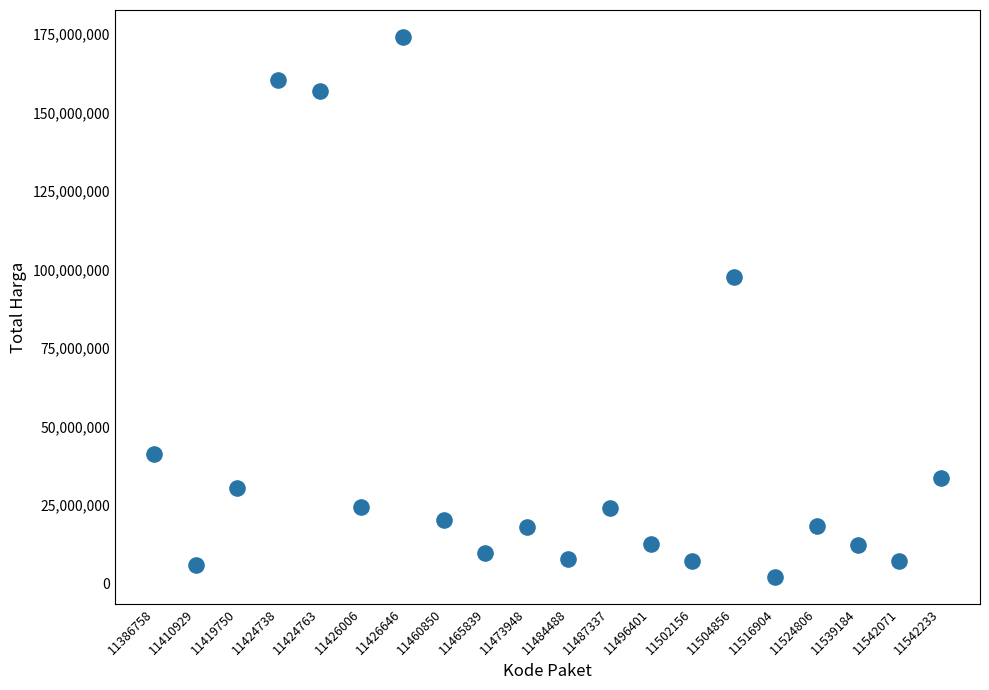

What Y value in the scatter plot is closest to 88125000?

97560000